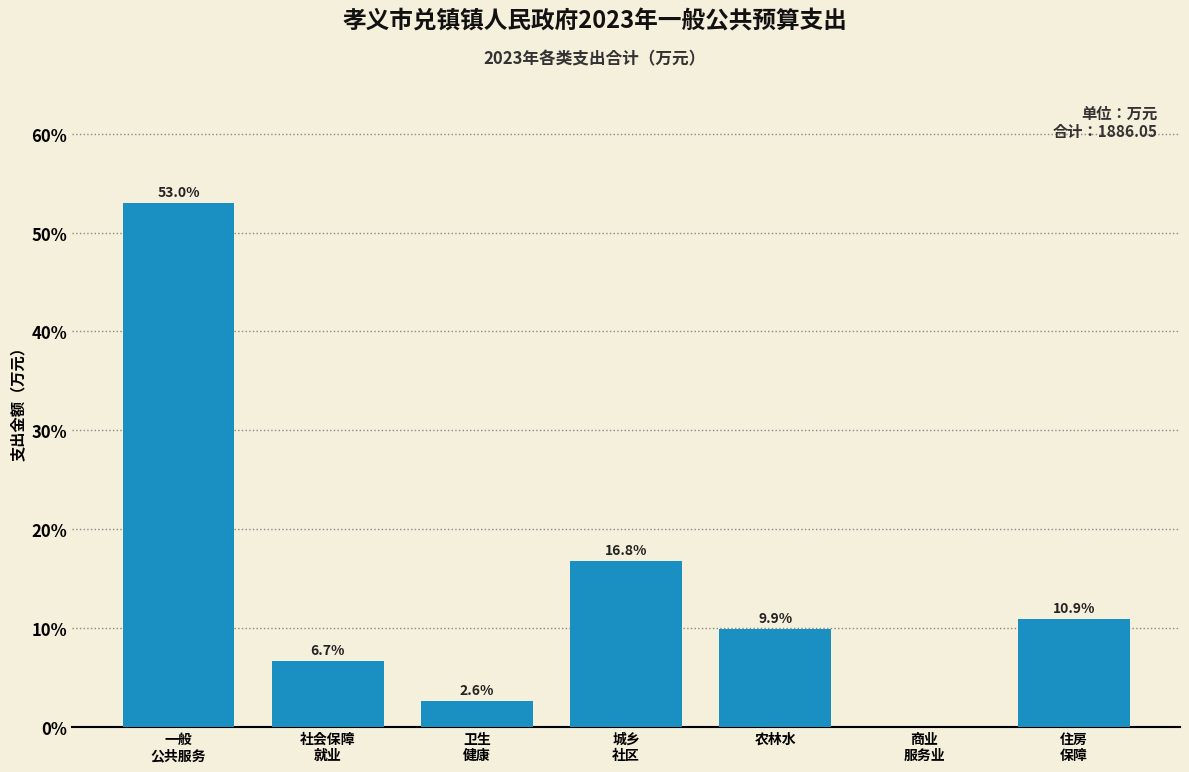

What is the greatest value displayed?

53.0